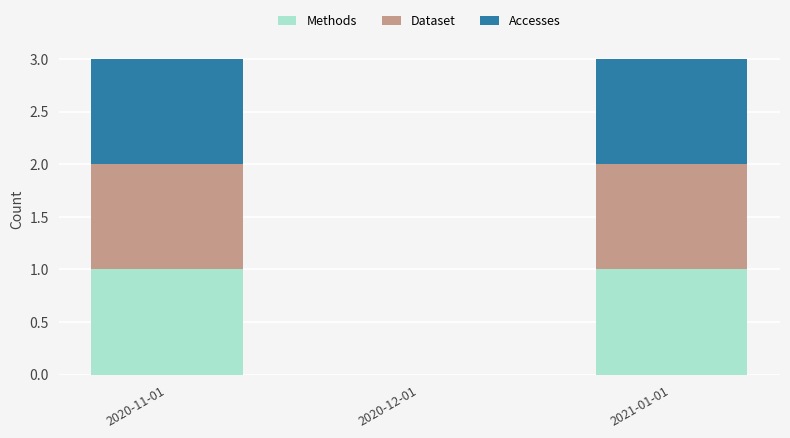

True or false: Methods has a value of 0 at 2020-12-01.

True